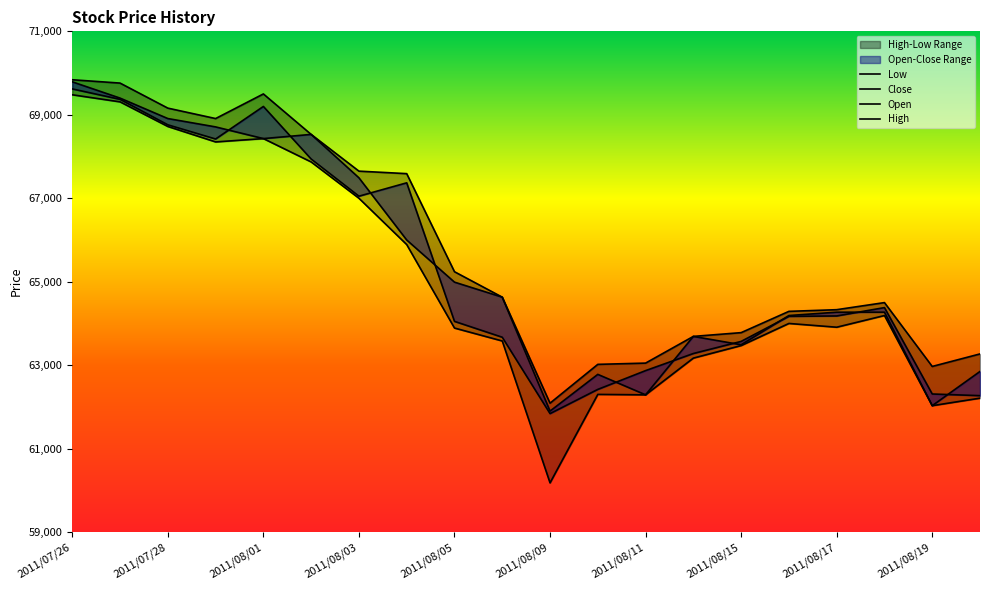

How many lines are shown in the chart?

4